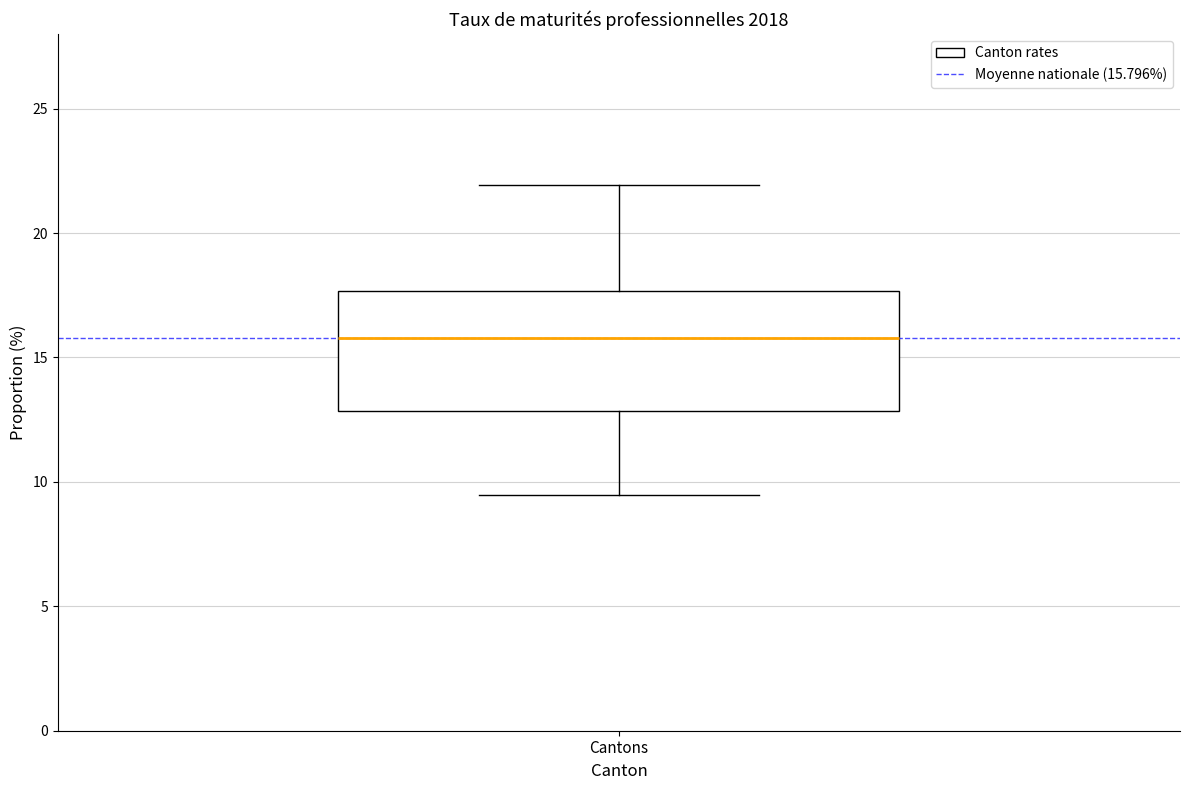

Read this box plot against the y-axis: the position of the median line, the range covered by the box, and the ends of both whiskers. The values are not printed on the chart, so give them approximately, as read against the axis.

median 16.0, box 13.0 to 17.5, whiskers 9.5 to 22.0